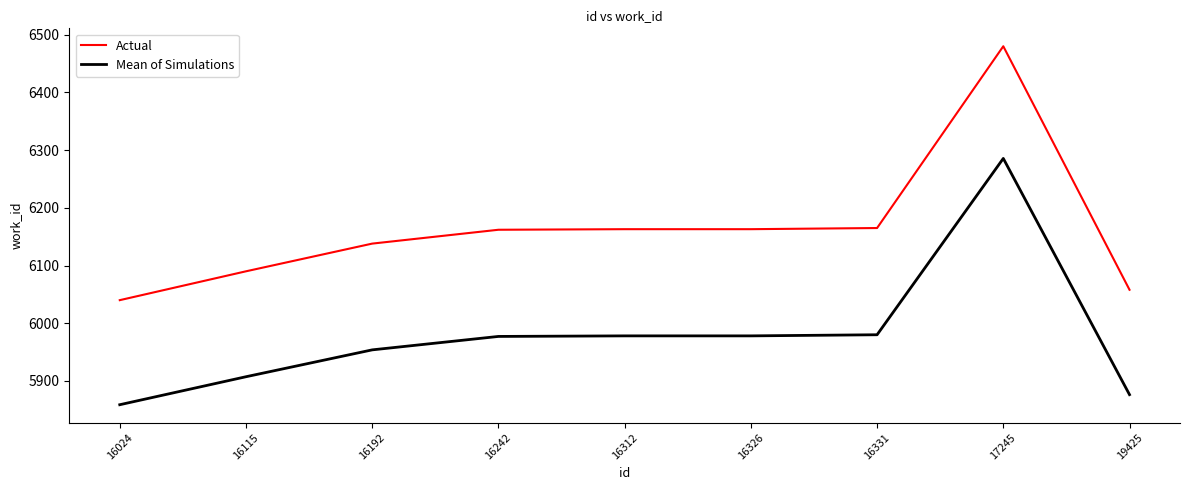

Rank the series by their average value, from lowest to highest.

Mean of Simulations, Actual